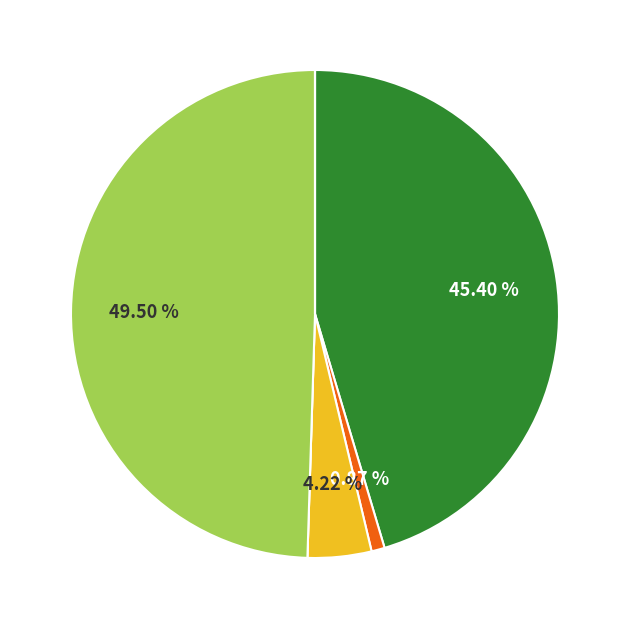

Which slice is the smallest?

Ceiling Tile-Decon